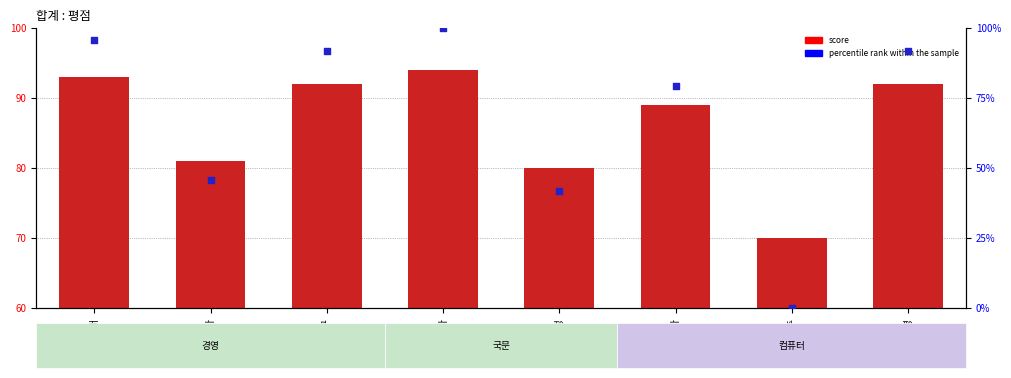

Is the value of score at 구기자 greater than the value of percentile rank within the sample at 이미영?

Yes